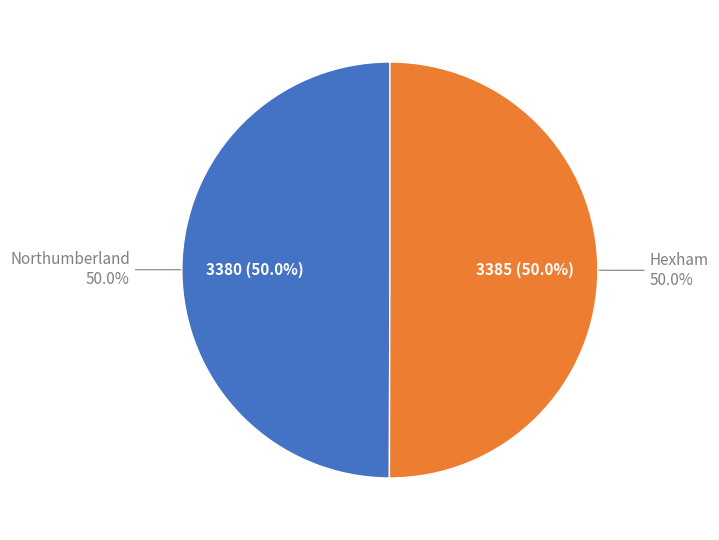

To the nearest percent, what is the average slice percentage?

50%